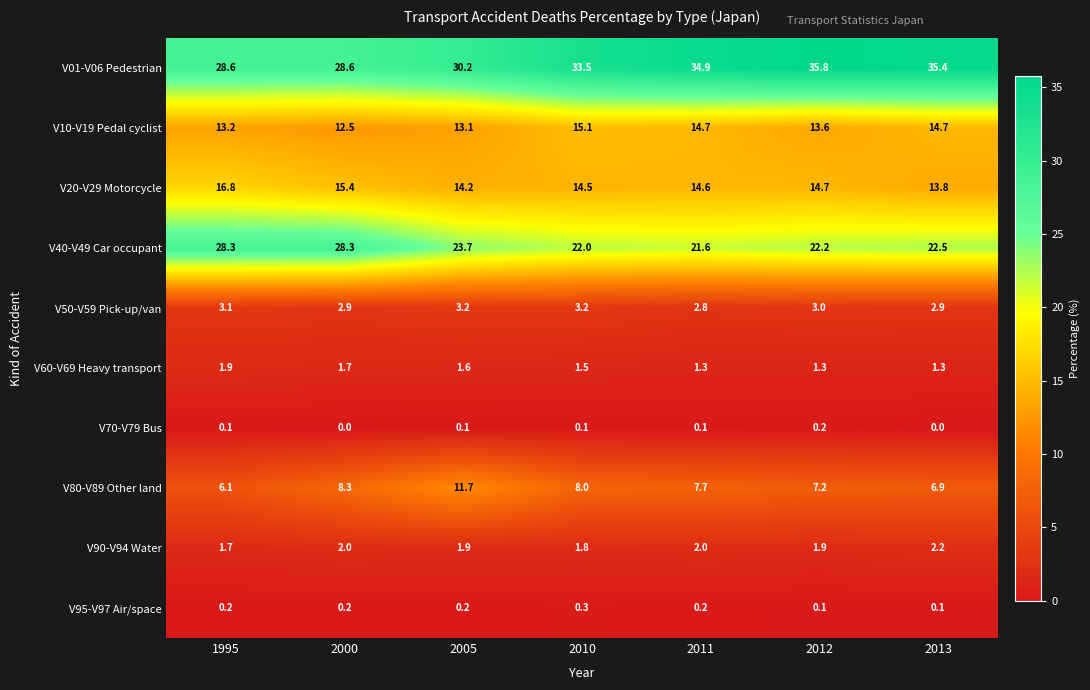

What is the average value of the V40-V49 Car occupant series?

24.1